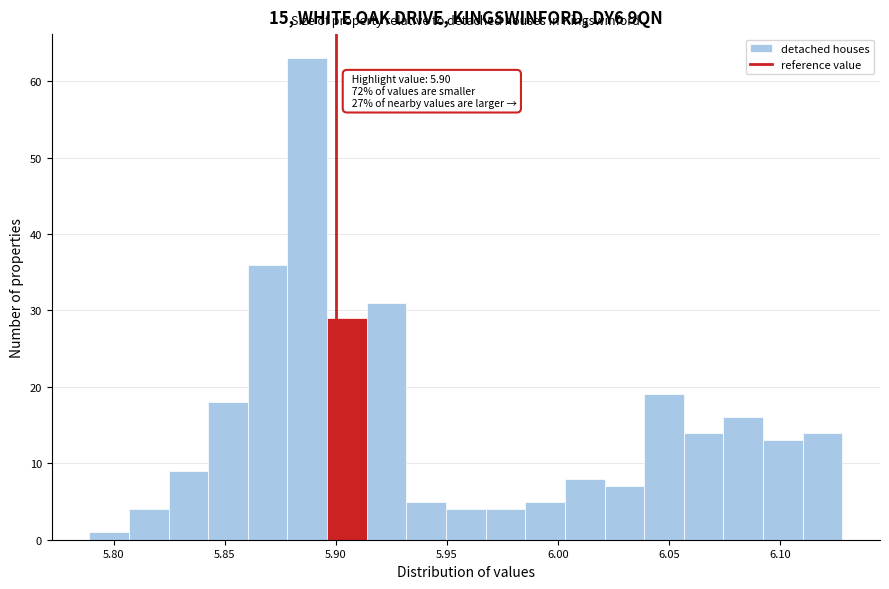

Read against the x-axis, roughly where is the centre of the tallest bar?

5.885